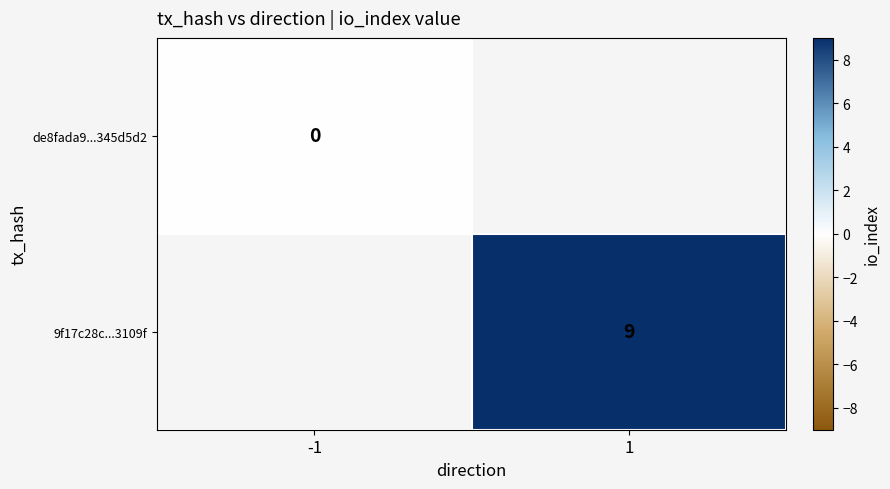

True or false: 9f17c28c...3109f has a value of 16 at 1.

False